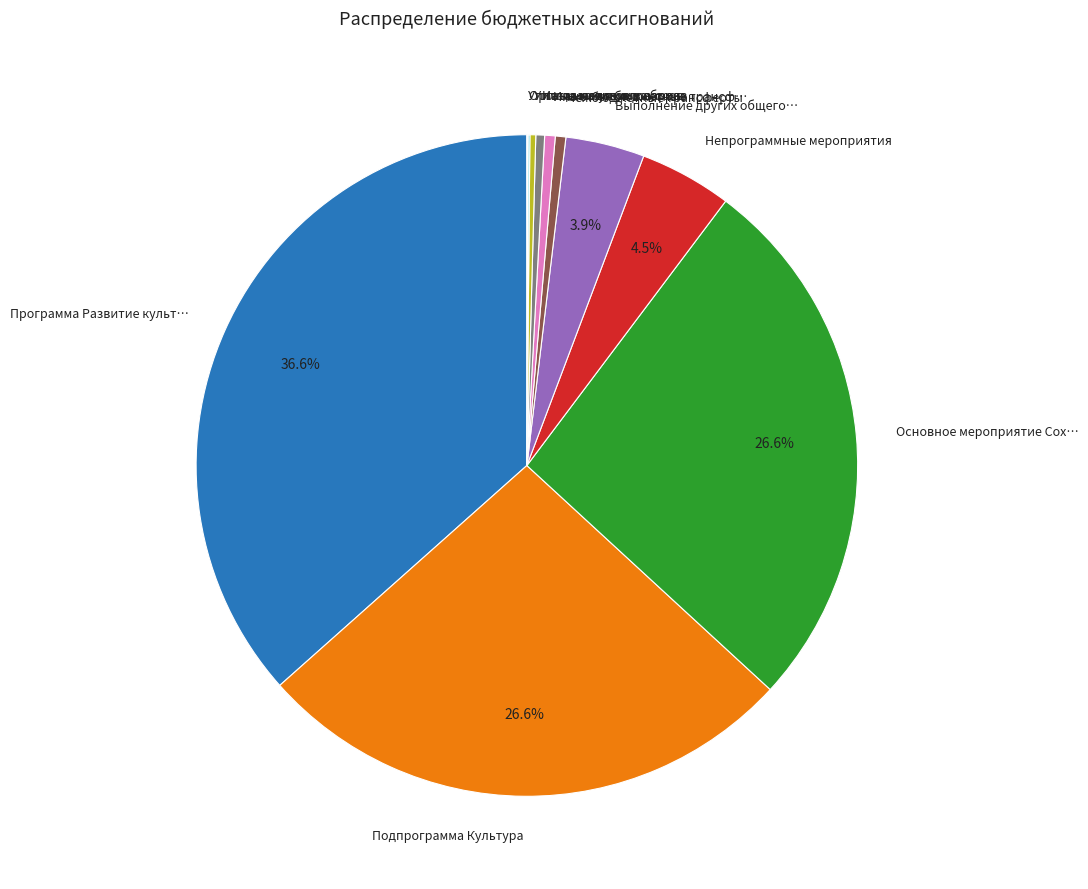

How much of the chart is everything except Основное мероприятие Сох…?

73.4%